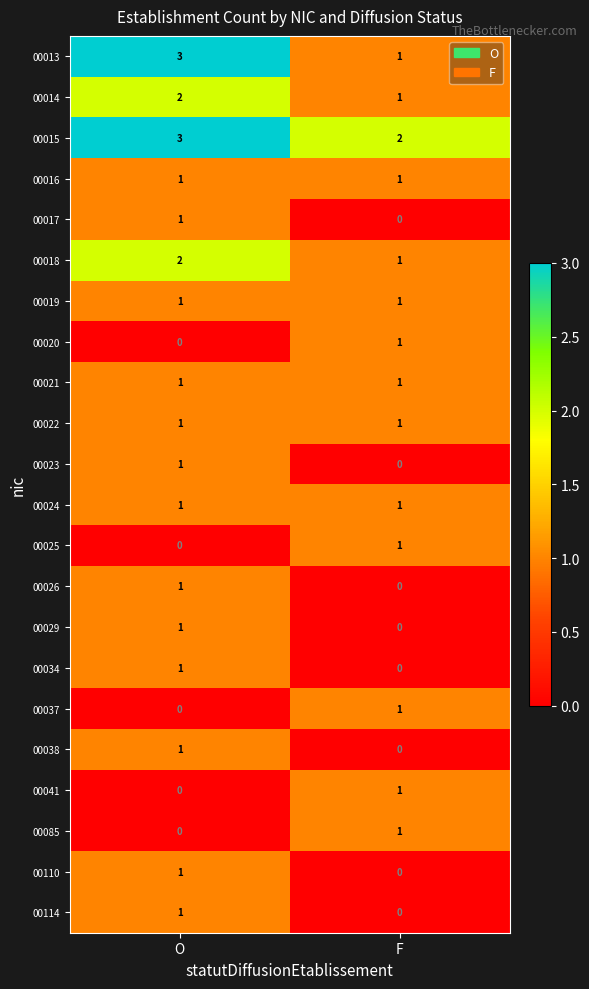

Which series has the widest spread of values?

00013